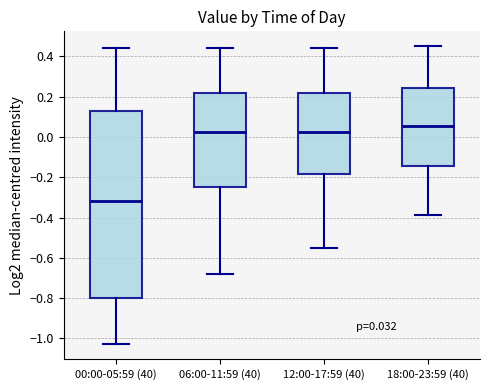

Which box's median line is the lowest?

00:00-05:59 (40)